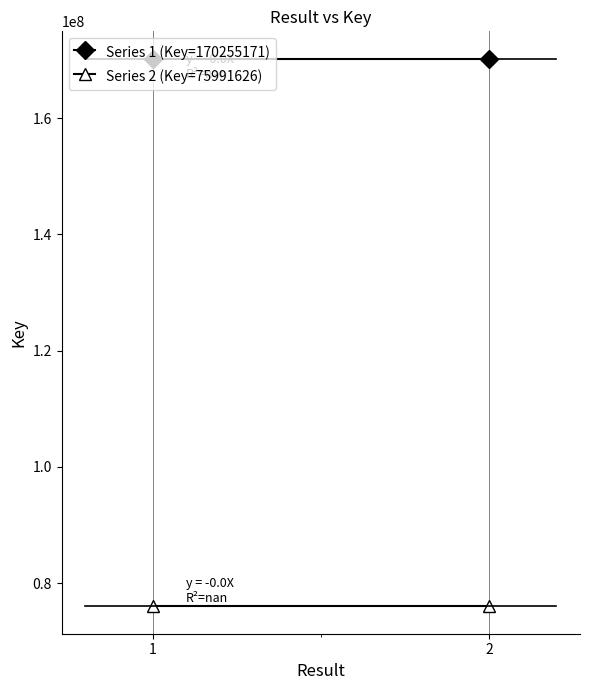

What is the maximum value for Series 2 (Key=75991626)?

75991626